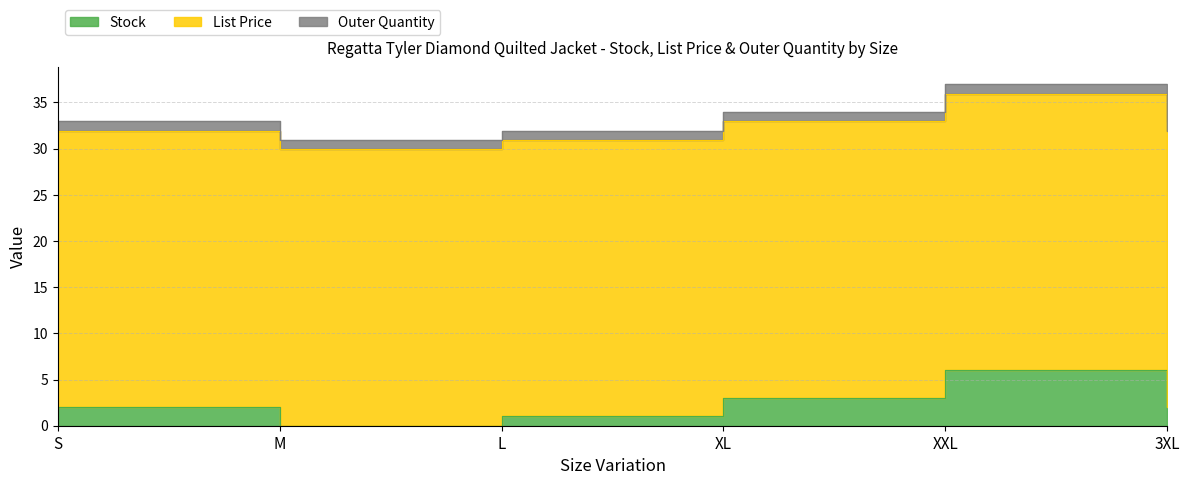

Does the chart display data point markers on the line(s)?

No